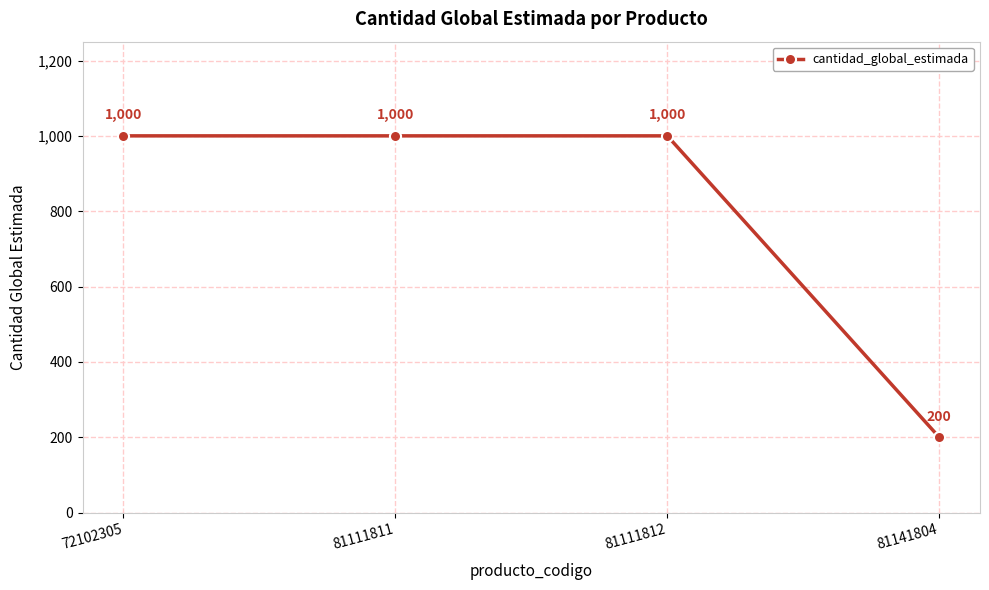

Reading left to right, extract all data points from this chart.

1000	1000	1000	200